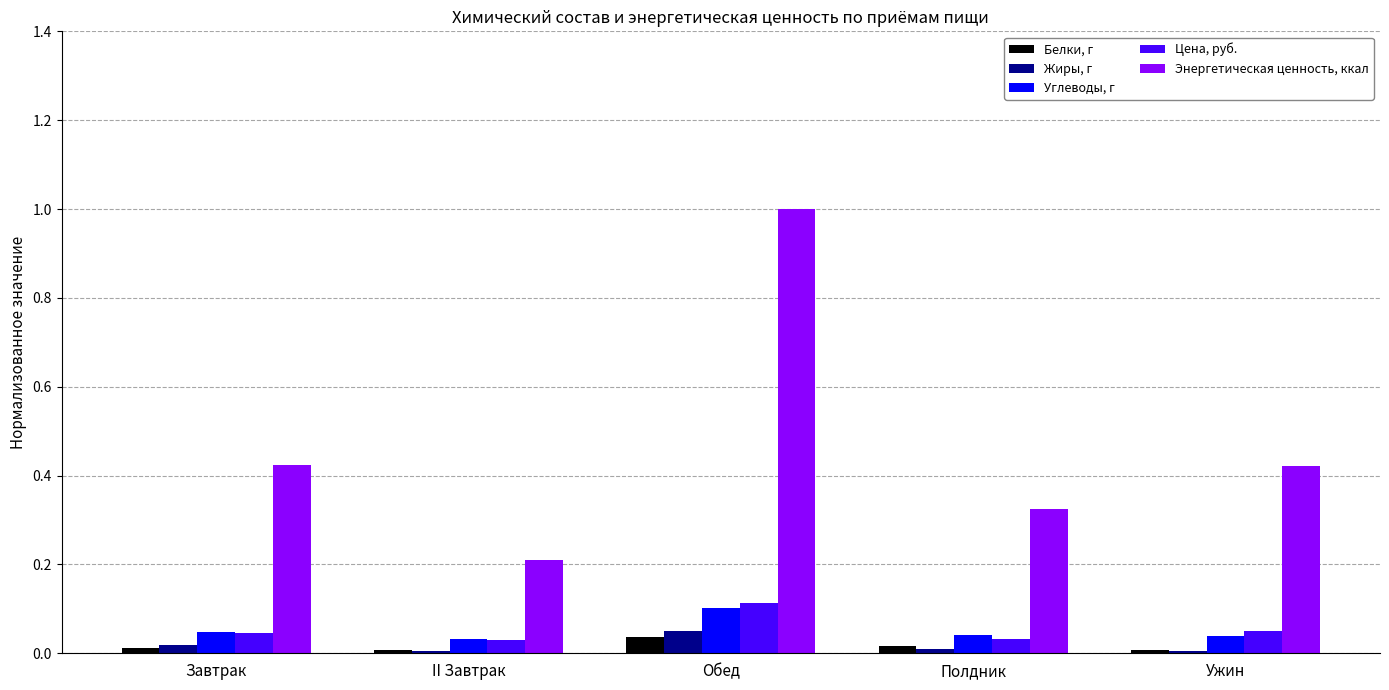

Which category has the highest value in the Углеводы, г series?

Обед